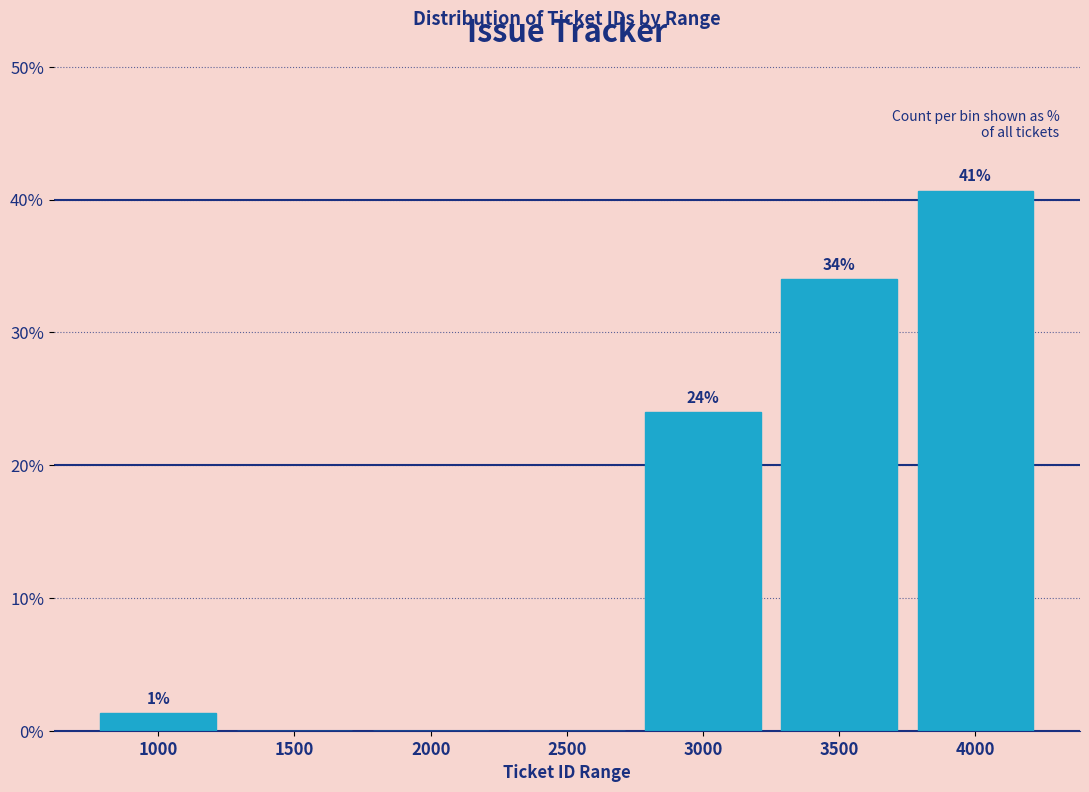

The chart shows a value of 0.0 at 1500. True or false?

True